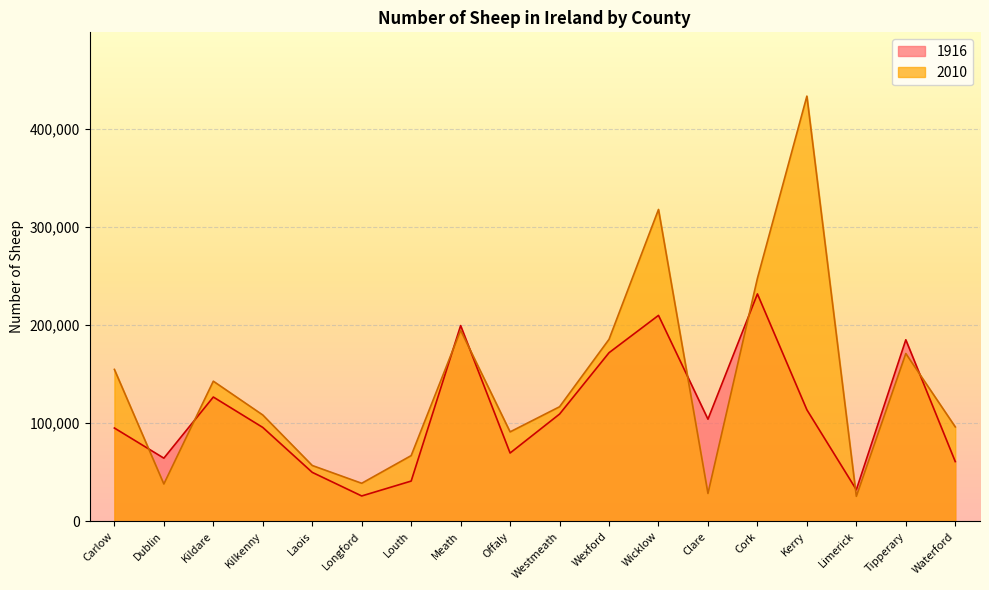

Does the chart display data point markers on the line(s)?

No